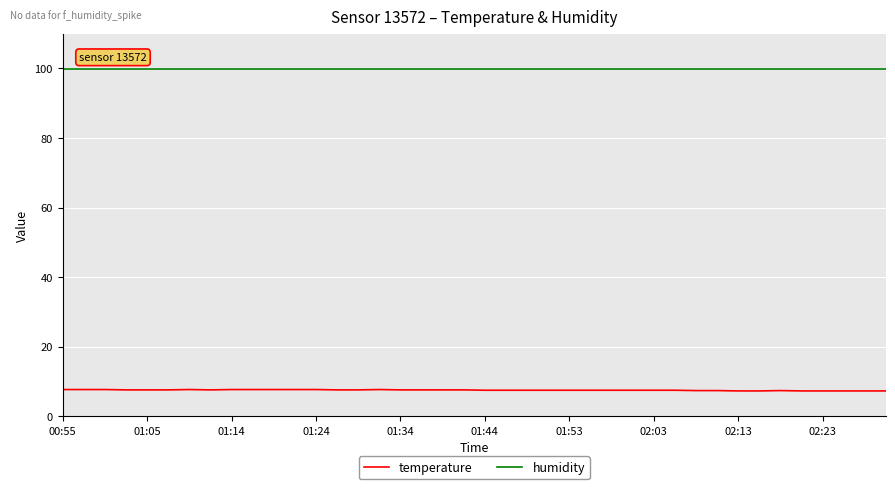

What is the maximum value shown in the chart?

99.9